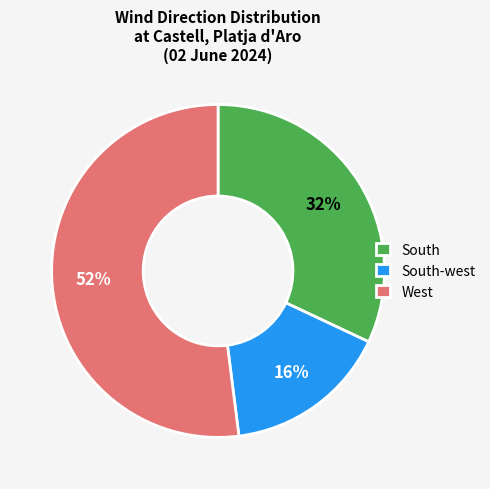

Combined, do South-west and South account for over 50%?

No